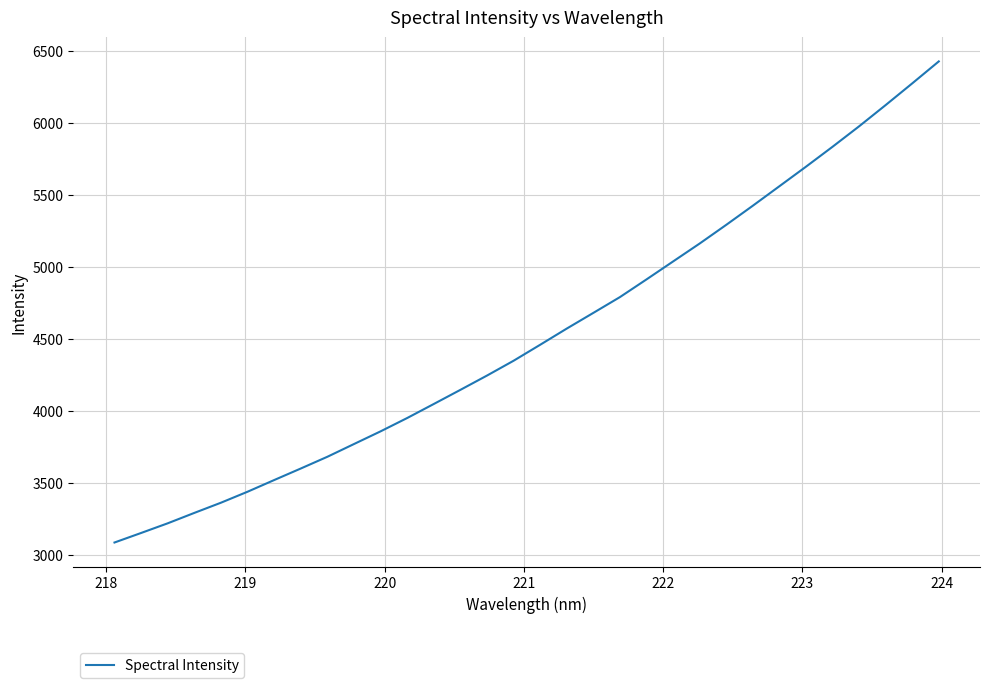

What is the minimum value shown in the chart?

3085.1